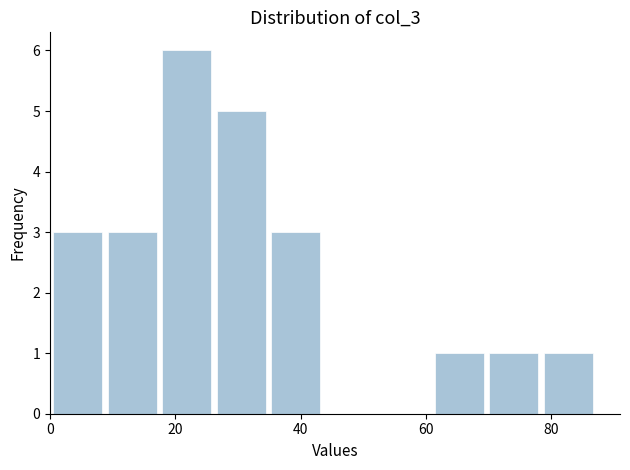

Reading left to right, transcribe this chart: for each bar, give the range it covers on the x-axis and its height. Neither the bar edges nor the heights are printed on the chart, so give them approximately, as read against the axes.

0 to 8: 3
8 to 18: 3
18 to 26: 6
26 to 34: 5
34 to 44: 3
44 to 52: 0
52 to 60: 0
60 to 70: 1
70 to 78: 1
78 to 88: 1